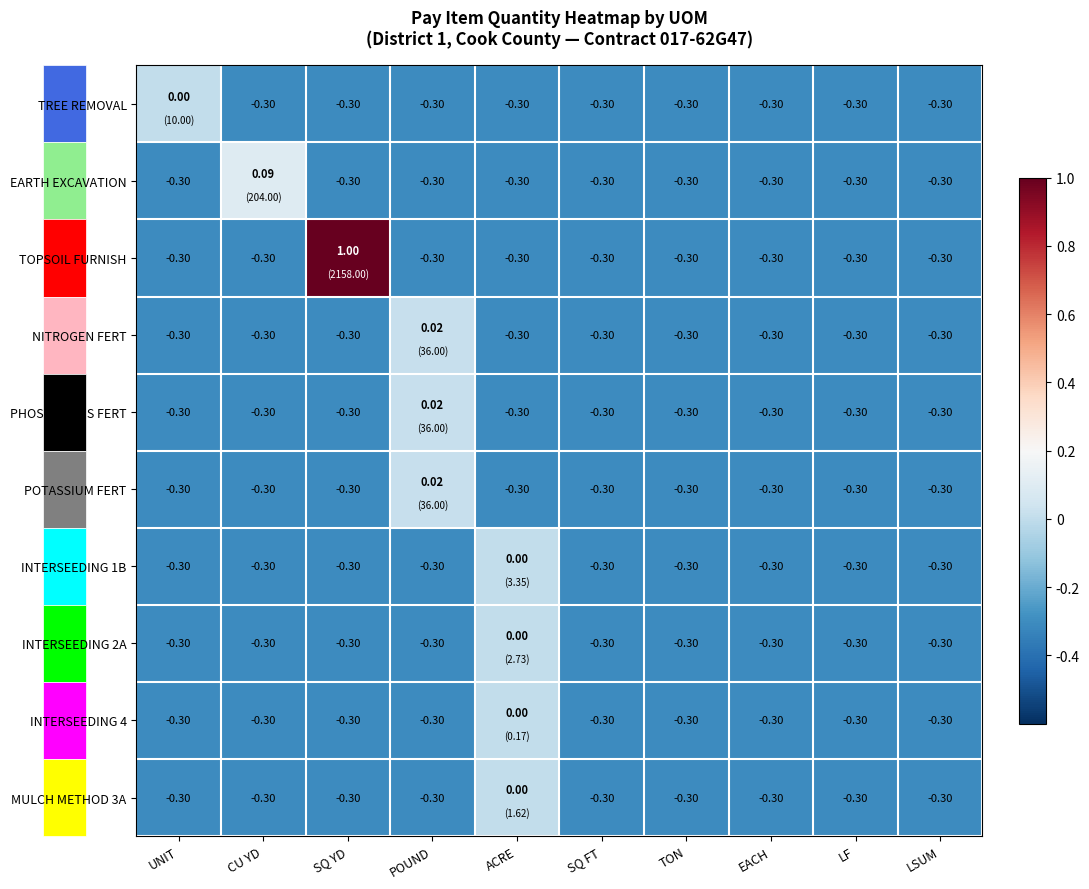

At which label does INTERSEEDING 2A reach its peak?

ACRE